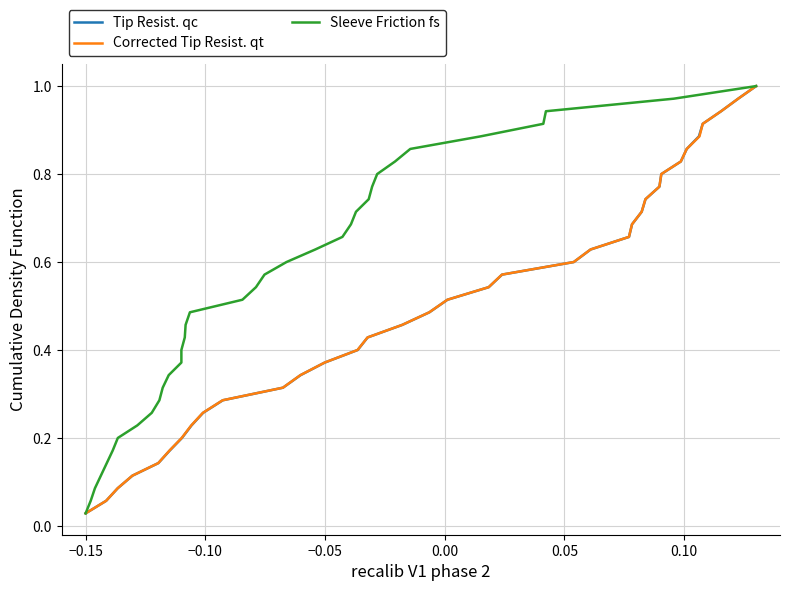

Is this an area chart (filled region under the line)?

No